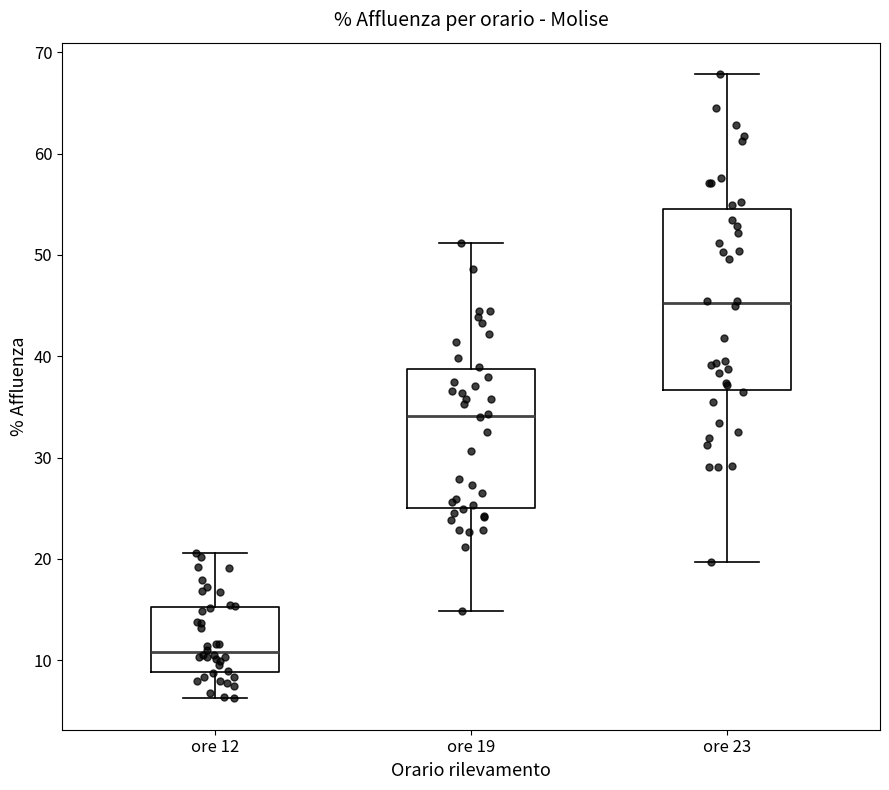

Where does the median line of the box for ore 23 sit on the y-axis? The values are not printed on the chart, so give them approximately, as read against the axis.

45